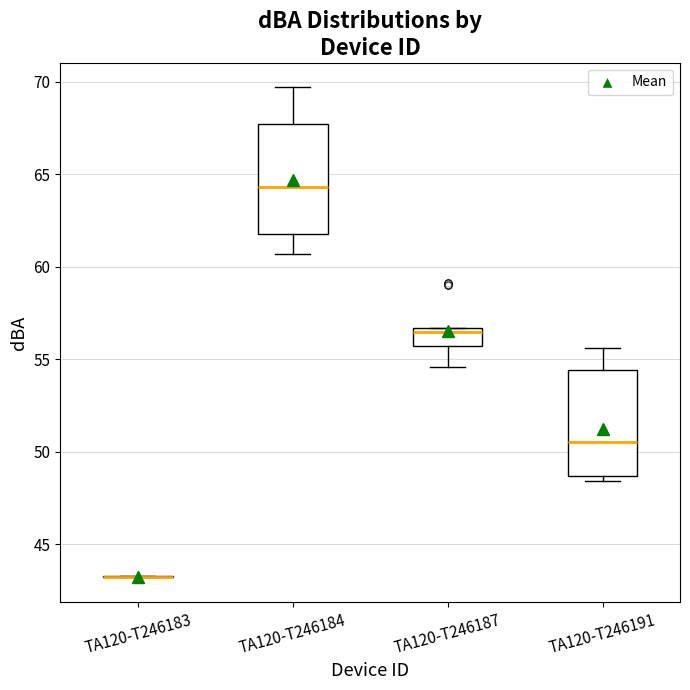

Reading left to right, read every box against the y-axis: the position of its median line, the range the box covers, and the ends of its whiskers. The values are not printed on the chart, so give them approximately, as read against the axis.

TA120-T246183: box collapsed to a line at 43.0, whiskers 43.0 to 43.5
TA120-T246184: median 64.5, box 62.0 to 67.5, whiskers 60.5 to 69.5
TA120-T246187: median 56.5 (just below the box's upper edge), box 55.5 to 56.5, whiskers 54.5 to 56.5
TA120-T246191: median 50.5, box 48.5 to 54.5, whiskers 48.5 (just below the box's lower edge) to 55.5